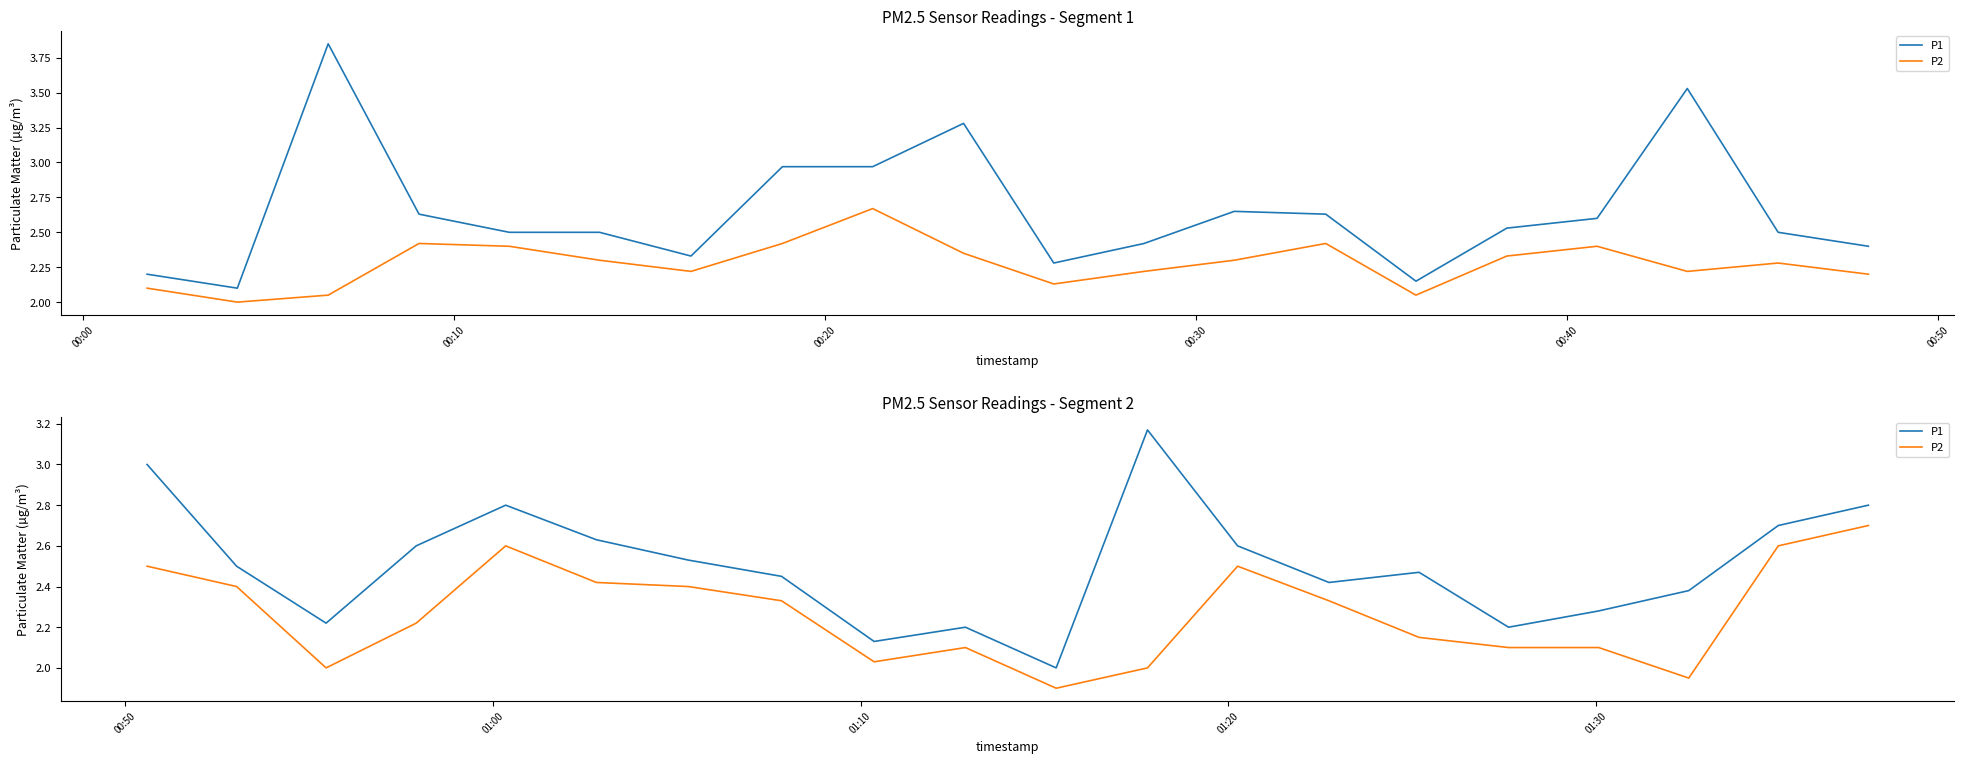

What is the smallest value displayed?

1.9